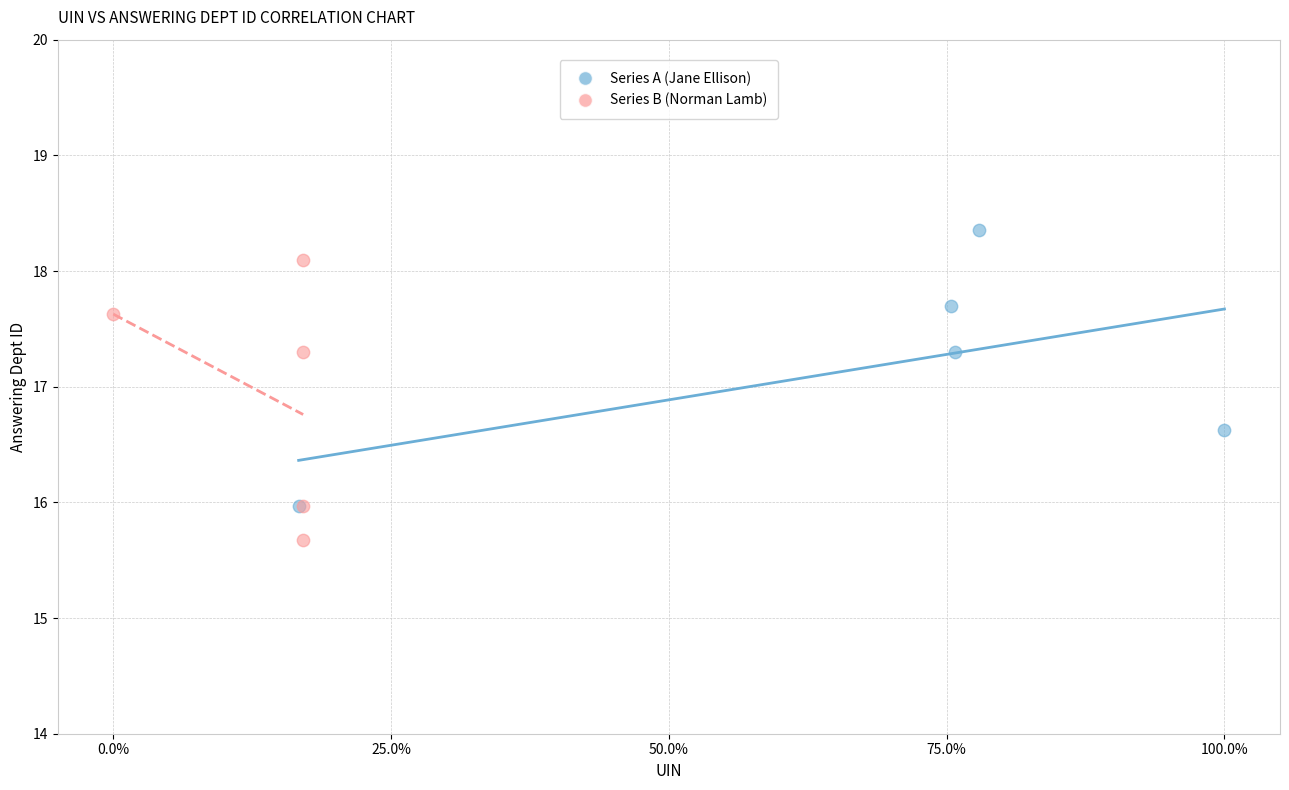

Which series contains the highest Y value?

Series A (Jane Ellison)